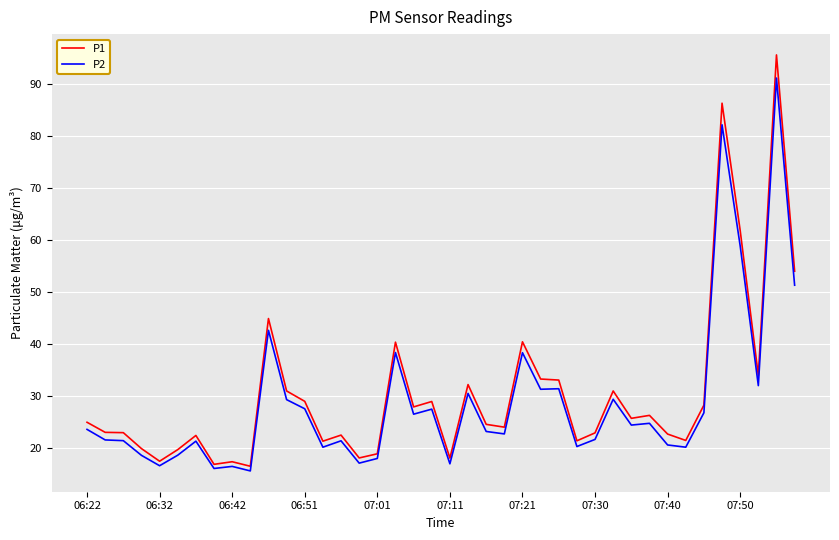

Which series has the largest range (max minus min)?

P1